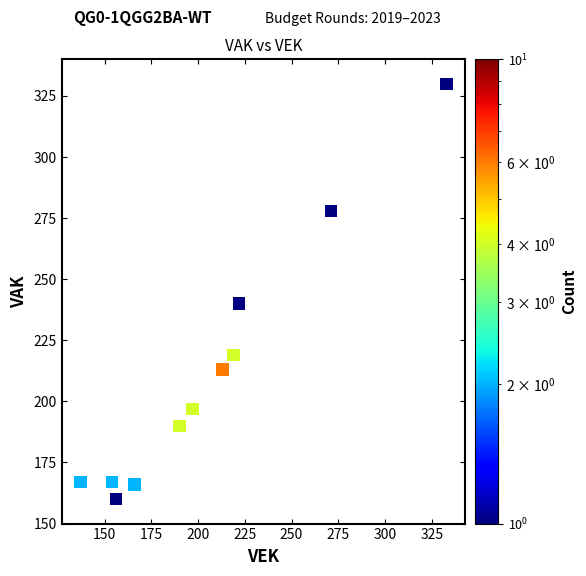

What Y value in the scatter plot is closest to 245?

240